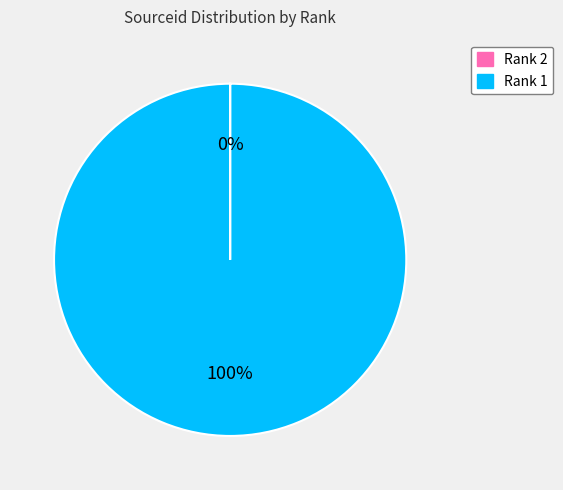

What percentage is the Rank 1 slice, to the nearest percent?

100%